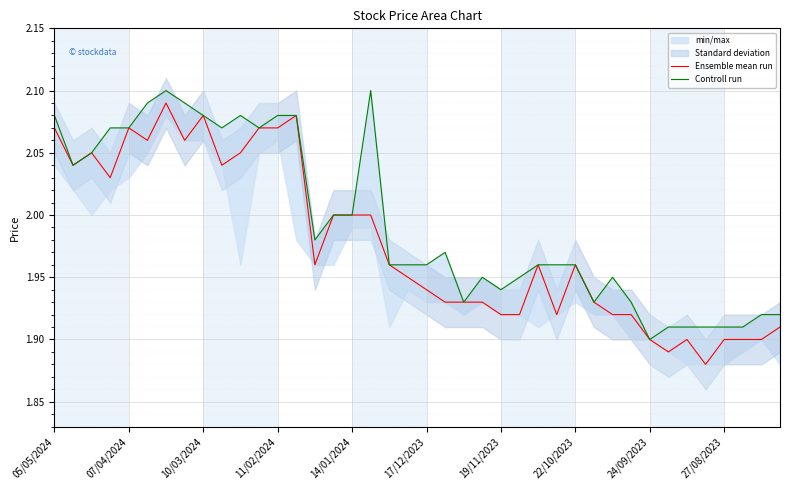

What position from the right is 13?

27